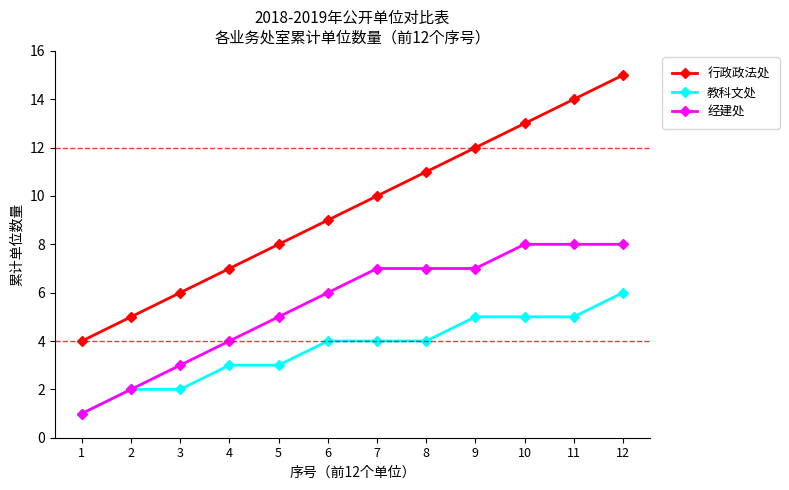

What is the average value of the 教科文处 series?

4